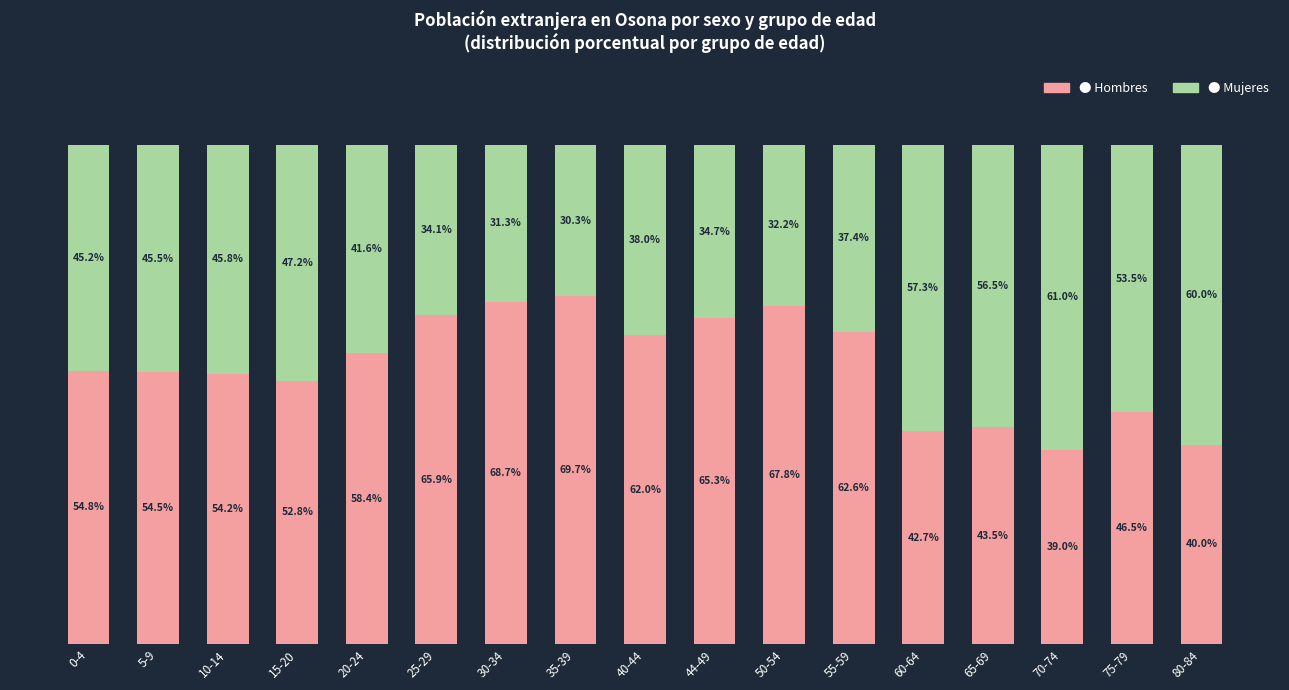

What is the label of the 14th bar from the right?

15-20